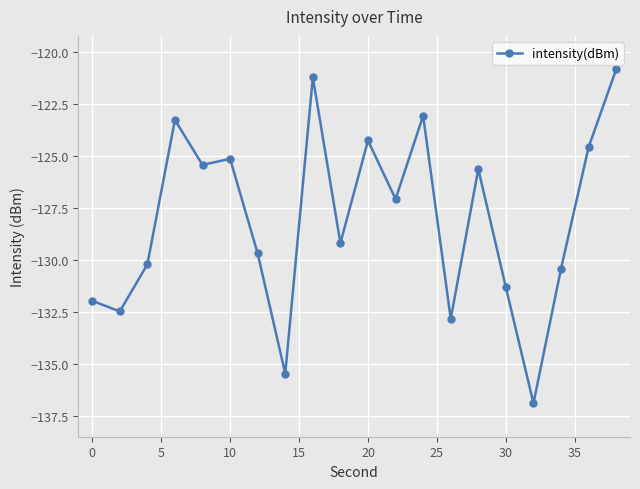

What is the value of the 6th point from the left?

-125.1